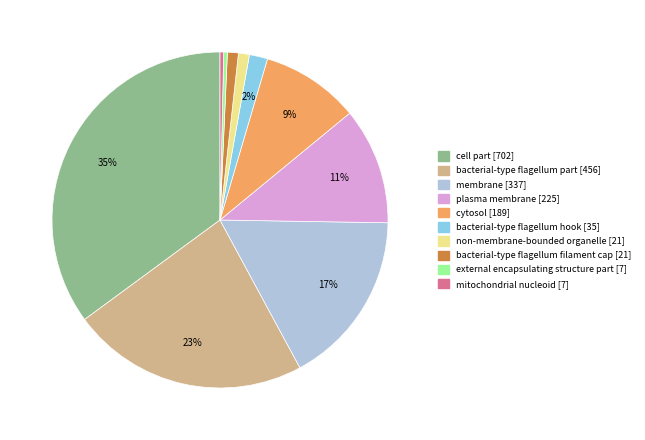

Is it true that bacterial-type flagellum filament cap is 1% of the pie?

True